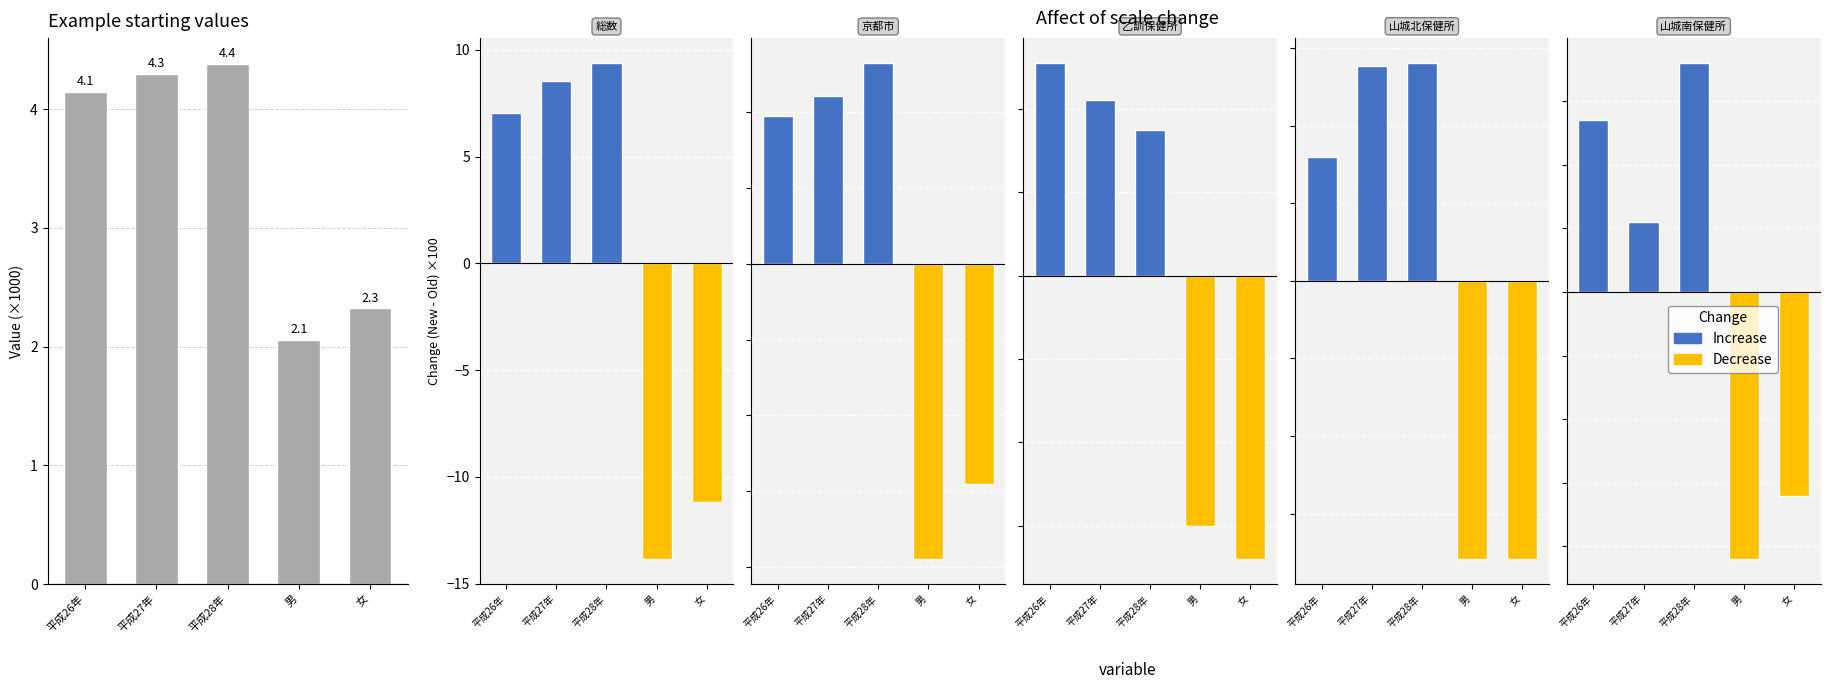

Which has a higher value, 男 or 平成26年?

平成26年